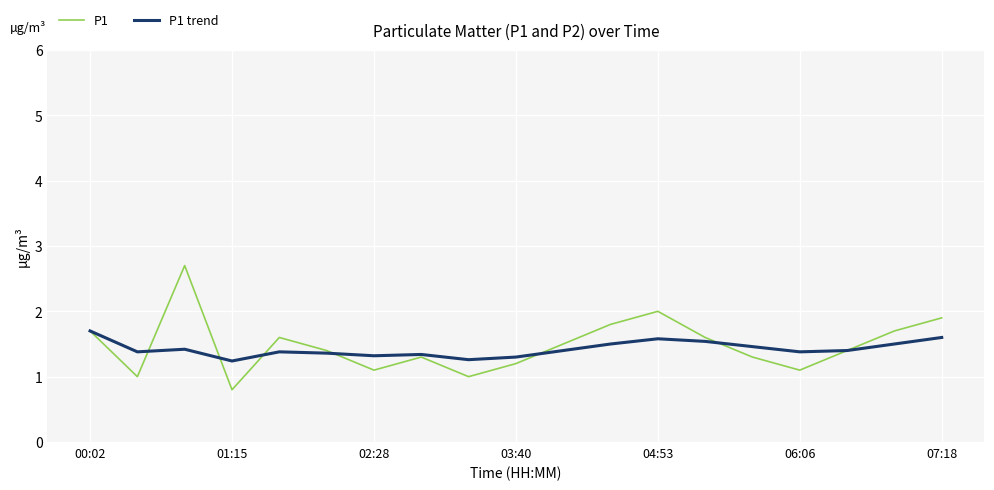

What is the lowest value of the P1 trend series?

1.2